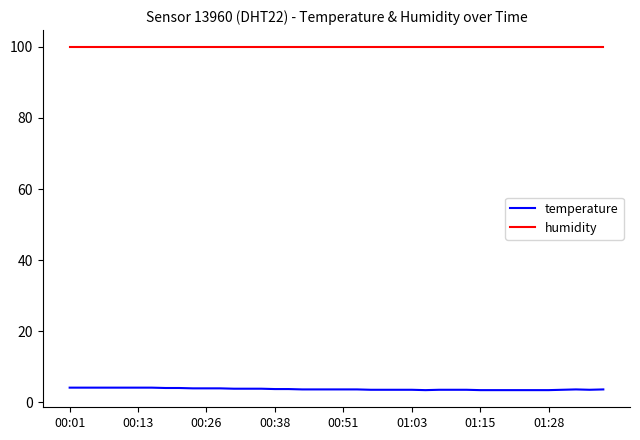

Rank the series by their maximum value, from highest to lowest.

humidity, temperature